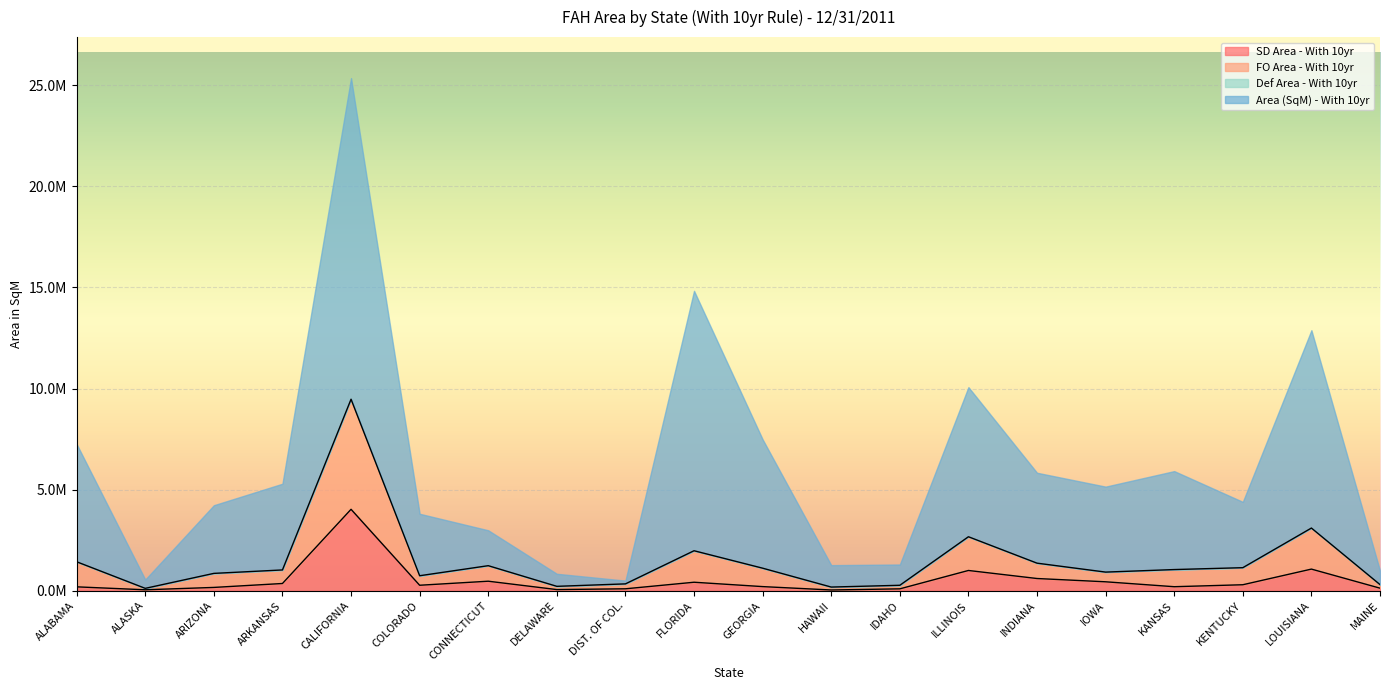

Reading right to left, extract all data points from this chart.

SD Area - With 10yr: 126726.3	1069996.0	296086.5	199055.8	442098.2	604282.3	1002034.5	93341.9	37257.8	204311.2	420151.1	95926.7	56945.8	470929.0	271088.4	4026820.5	357857.3	163737.4	47015.7	192278.9
FO Area - With 10yr: 303389.5	3099812.2	1139956.3	1046917.4	921453.7	1363449.1	2669745.7	269355.6	181445.0	1115256.6	1977667.2	339022.9	217599.5	1238805.3	741600.4	9470398.5	1028089.8	858139.7	117540.7	1432365.5